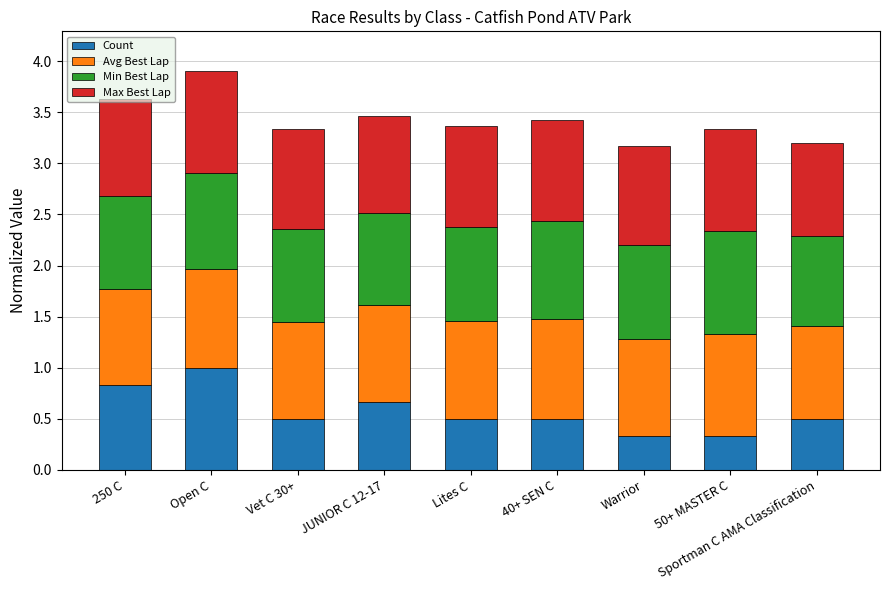

What are all the series names shown in the legend?

Count, Avg Best Lap, Min Best Lap, Max Best Lap